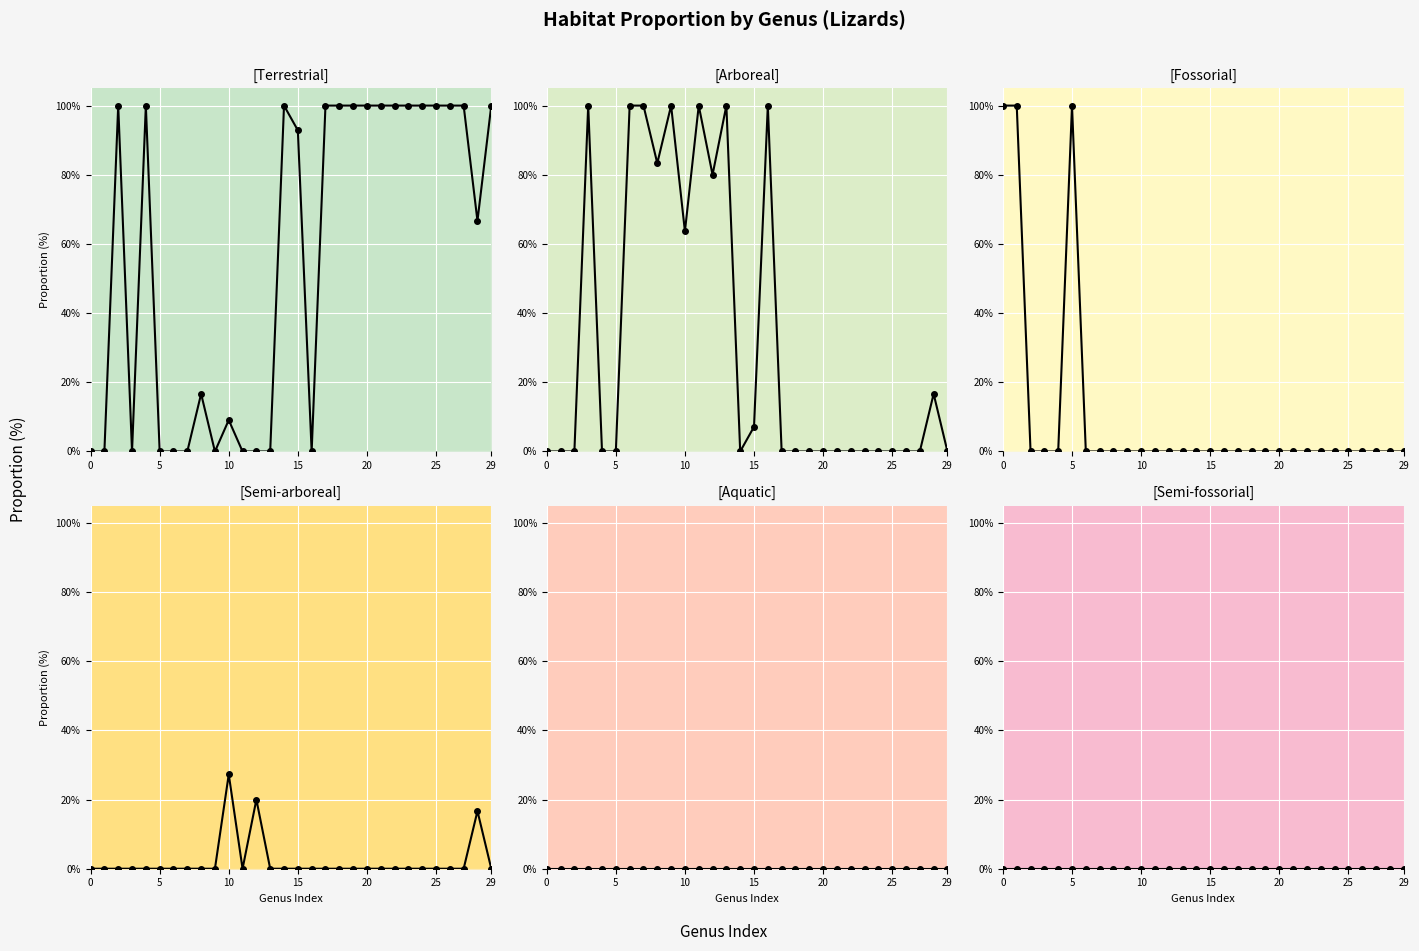

True or false: Aquatic has more than 1 points higher than both neighbors.

False